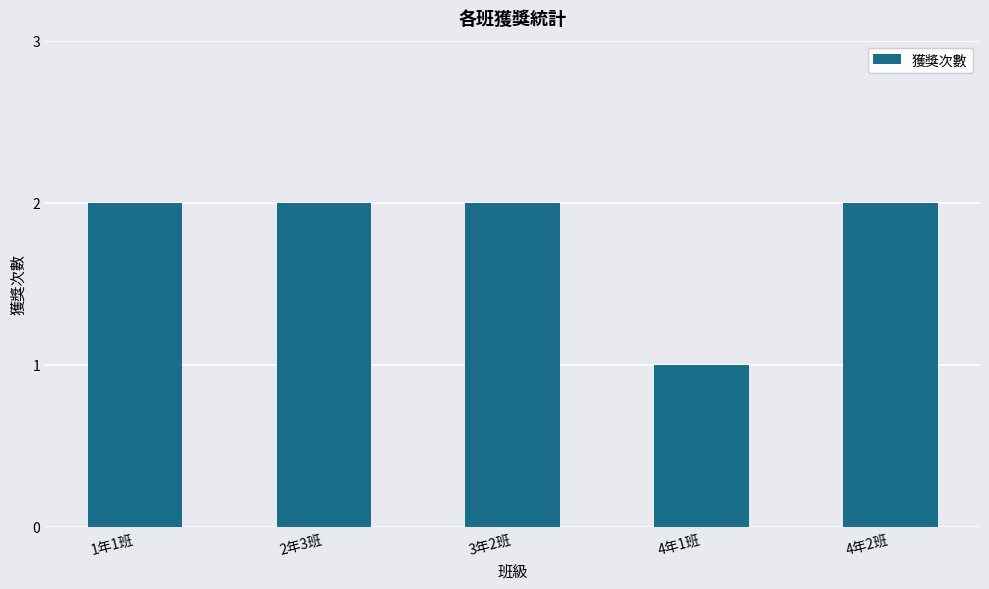

What is the difference between the maximum and minimum values?

1